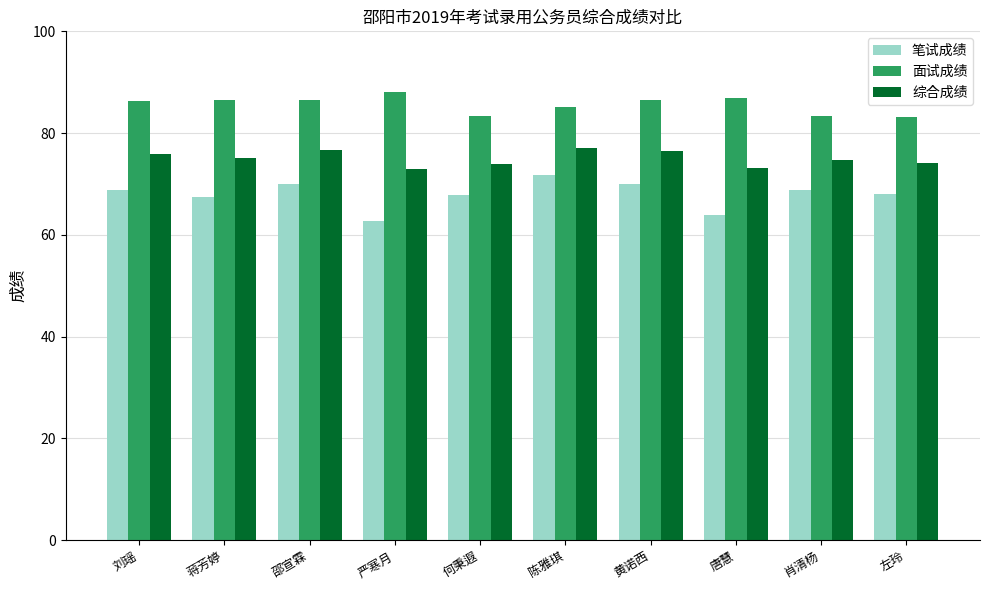

What is the total value across all series at 陈雅琪?

234.1